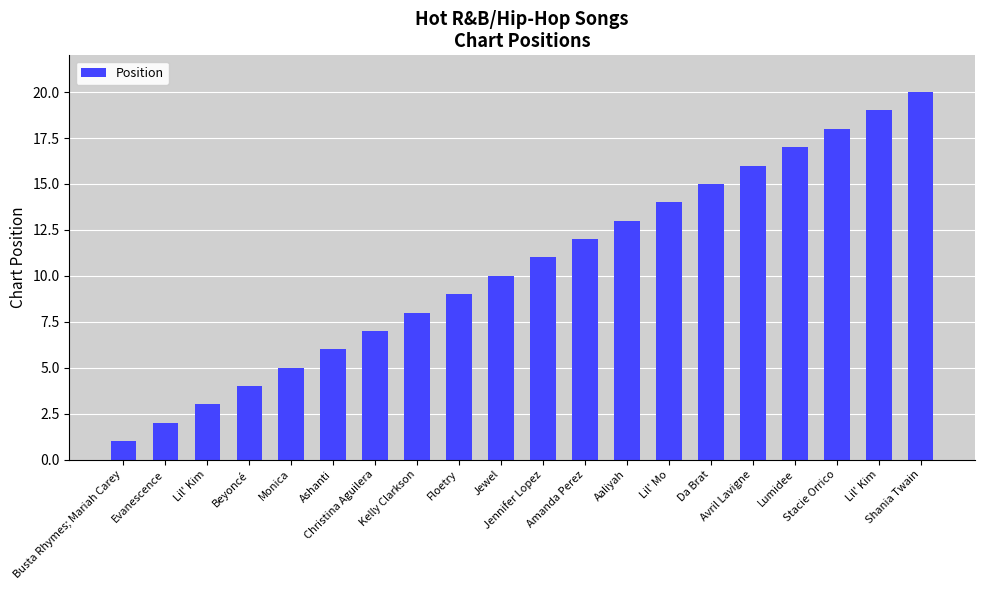

At which category does the chart reach its peak across all series?

Shania Twain